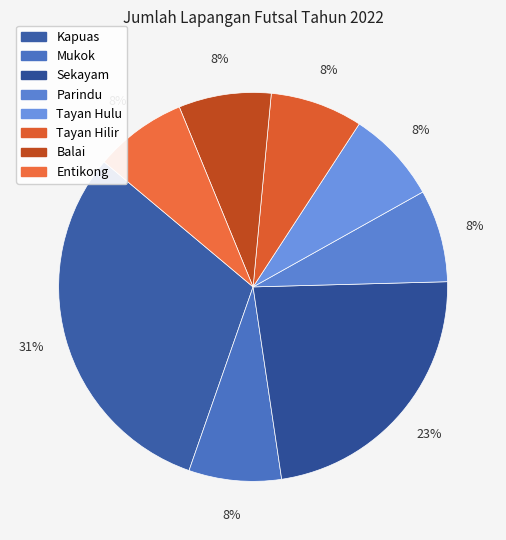

How many slices are in this pie chart?

8